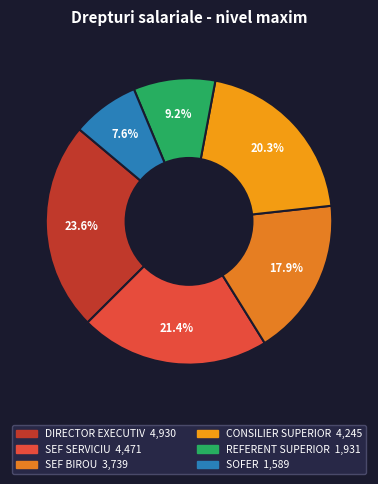

To the nearest percent, what portion does REFERENT SUPERIOR represent?

9%